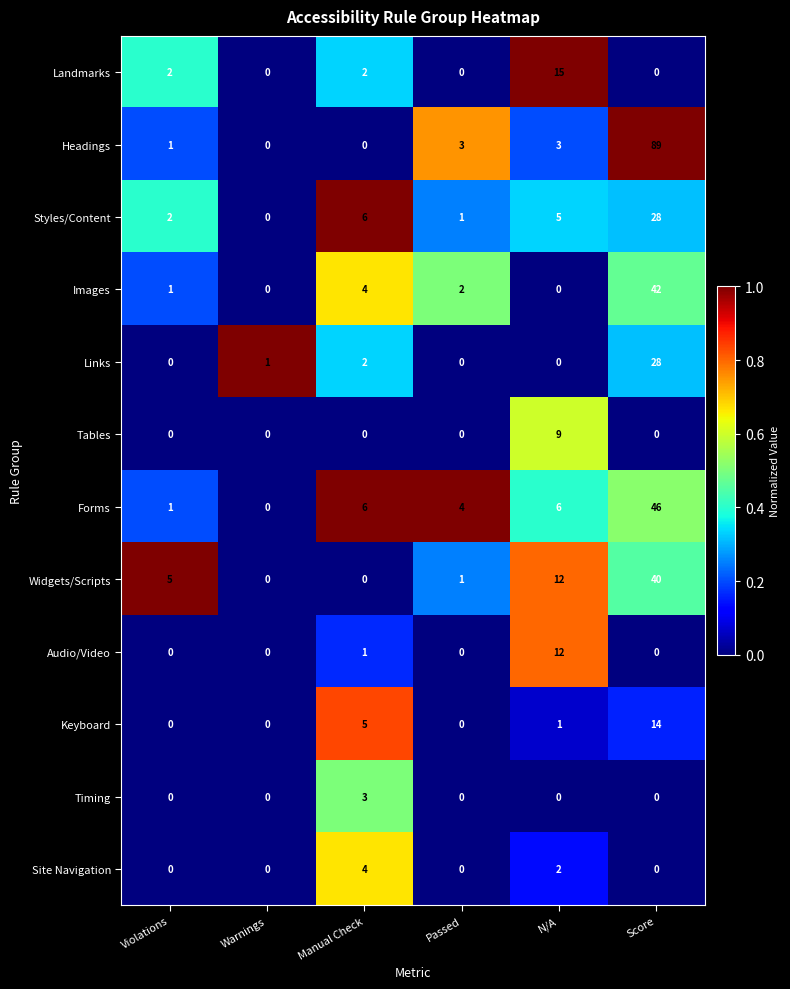

Which series has the largest total across all categories?

Headings